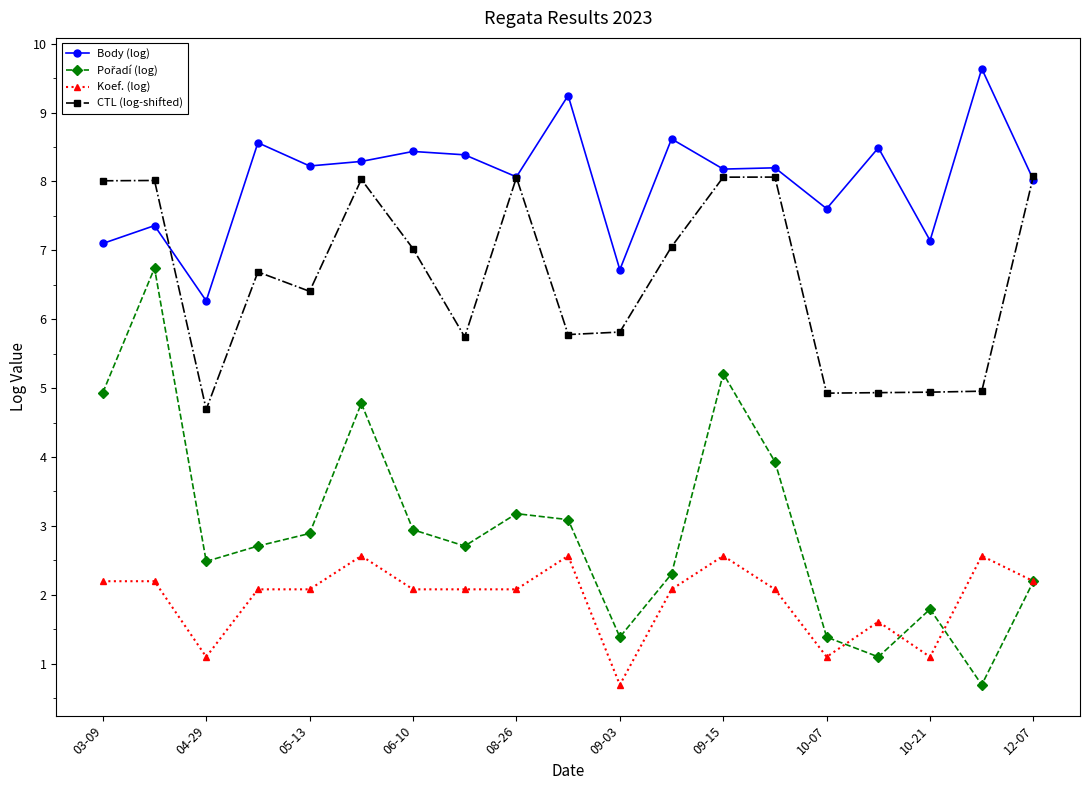

True or false: Koef. (log) and Body (log) intersect in this chart.

False